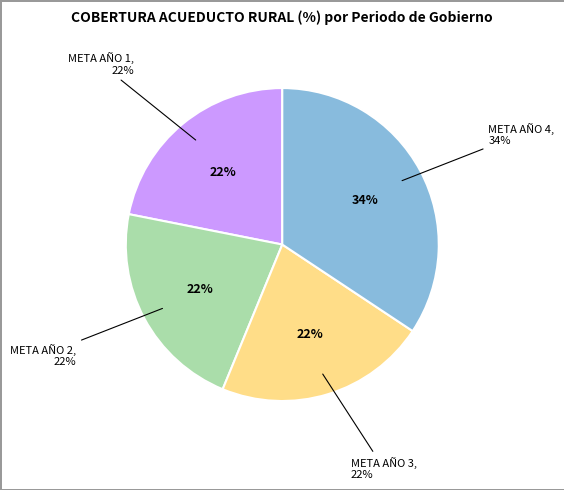

Which slice is the largest?

META AÑO 4